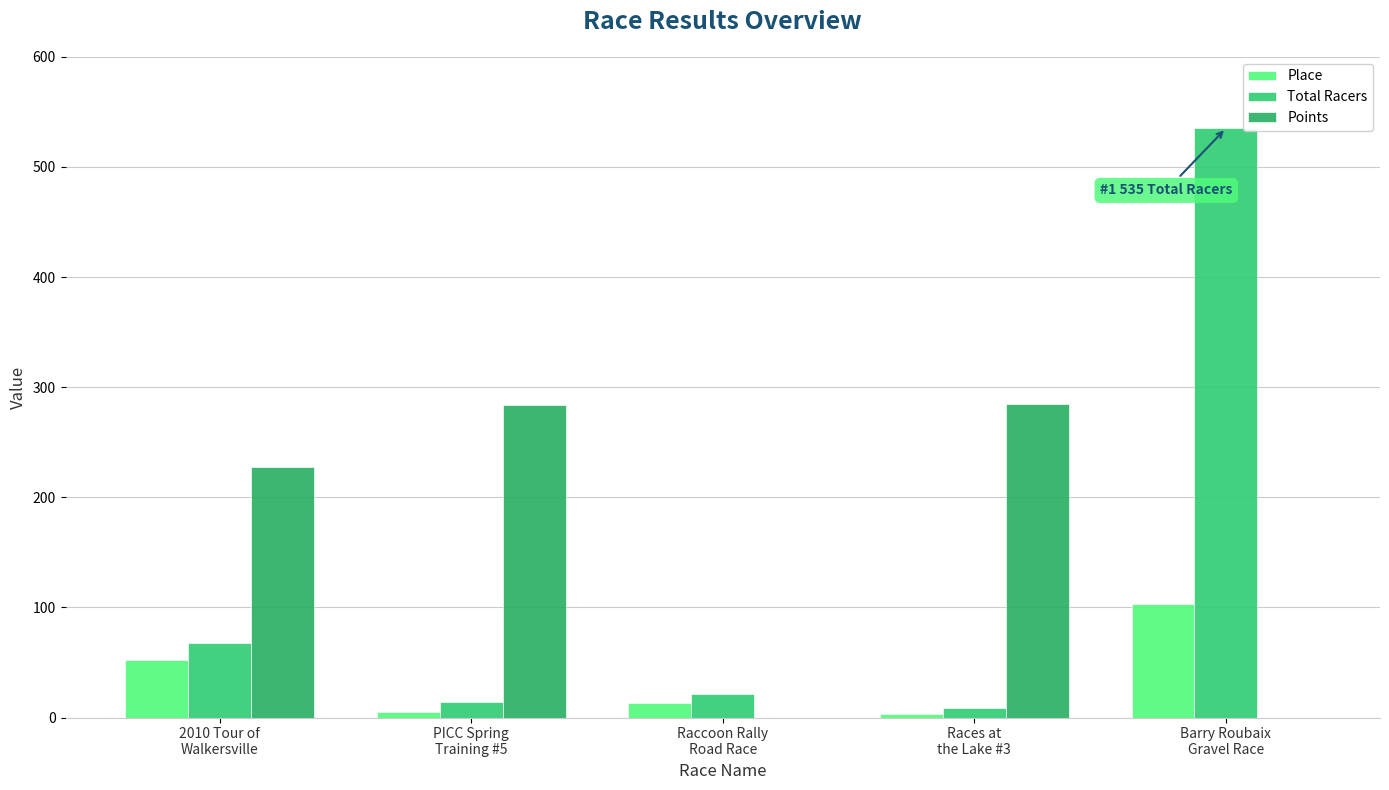

How many groups of bars are there?

5